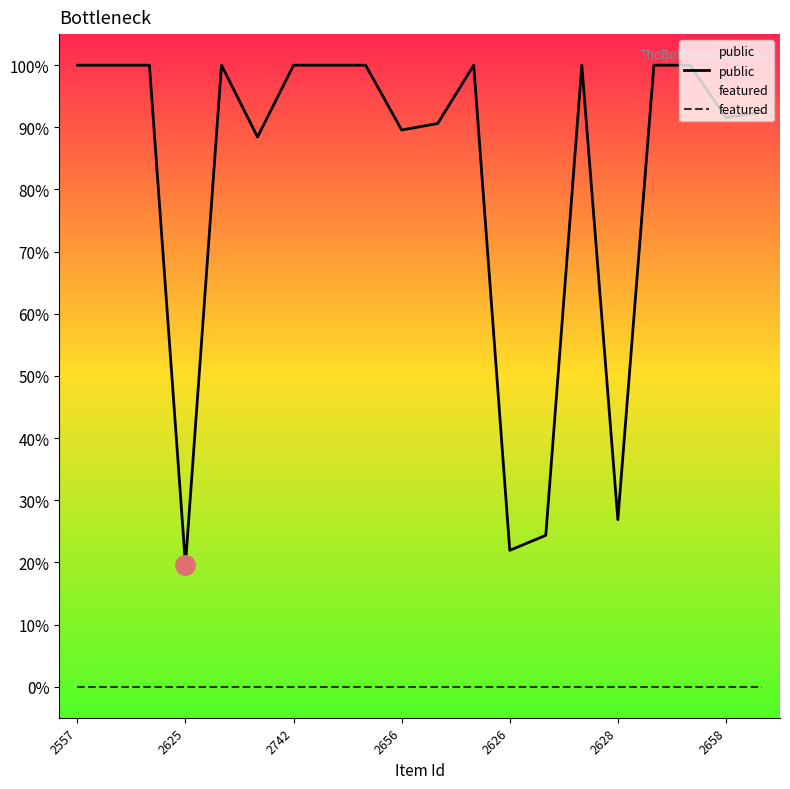

List the series in order of their overall mean, lowest first.

featured, public